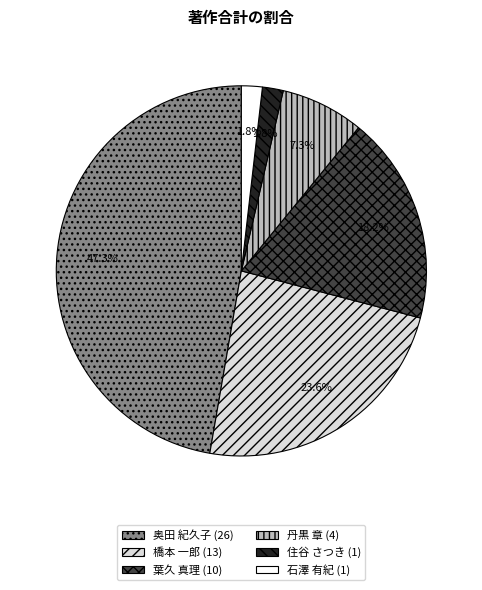

Does any single category account for the majority?

No